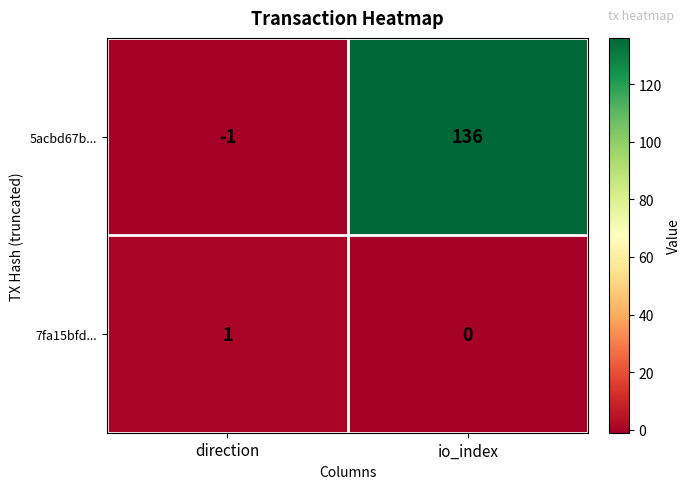

How many values in the 7fa15bfd... series are below 1?

1